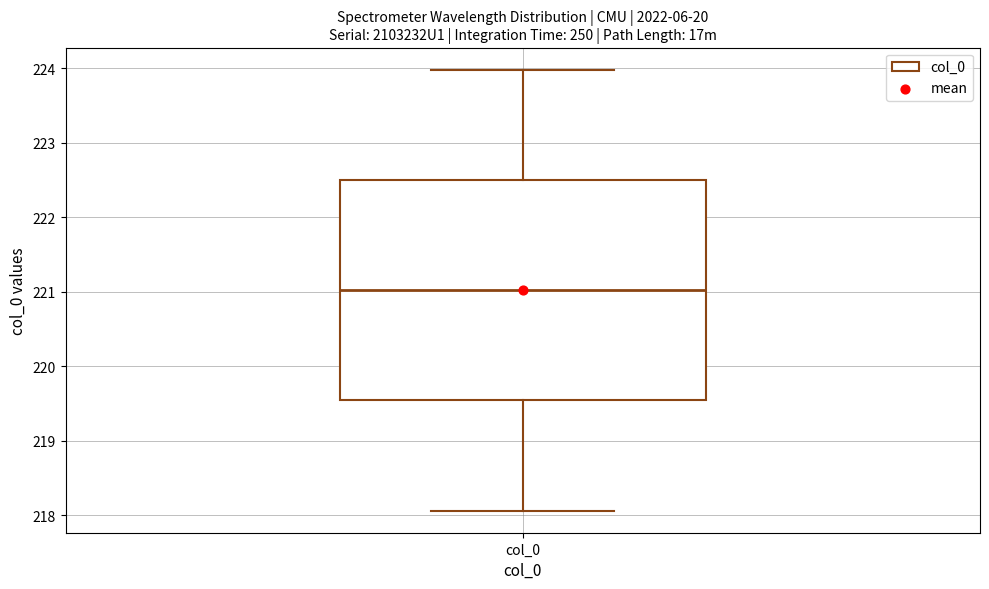

Transcribe this box plot: give where the median line is, the range the box spans, and where the two whiskers end, as read against the y-axis. The values are not printed on the chart, so give them approximately, as read against the axis.

median 221.0, box 219.5 to 222.5, whiskers 218.1 to 224.0